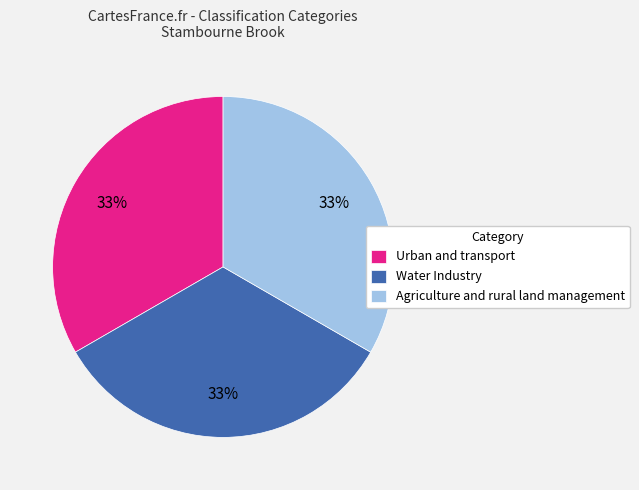

What percentage is the Water Industry slice, to the nearest percent?

33%